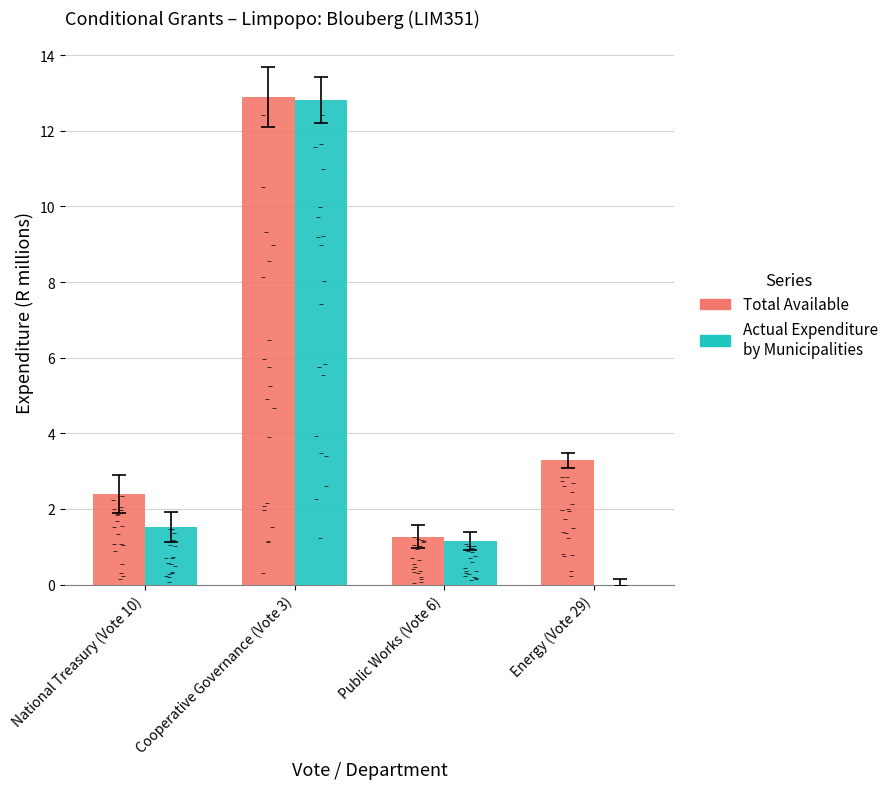

At which category is the sum across all series the highest?

Cooperative Governance (Vote 3)